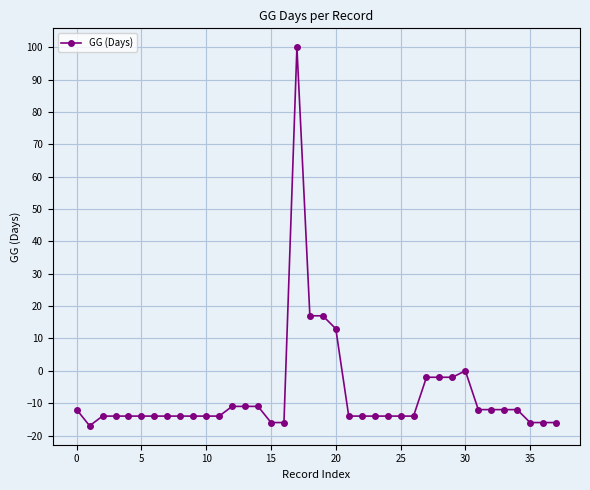

What is the average value?

-7